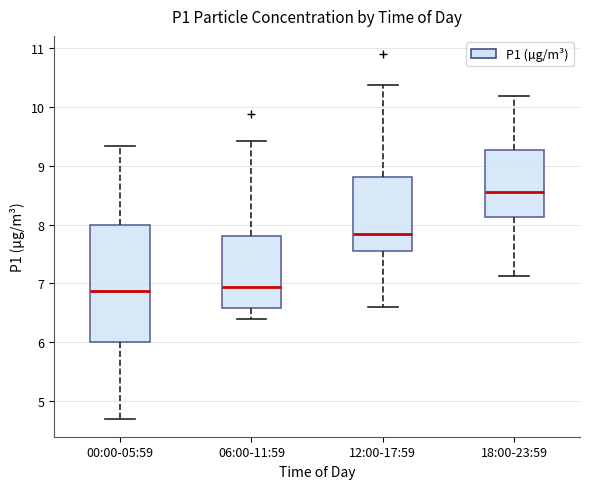

Reading left to right, transcribe this box plot: for each box, give where its median line is, the range the box spans, and where its two whiskers end, as read against the y-axis. The values are not printed on the chart, so give them approximately, as read against the axis.

00:00-05:59: median 6.9, box 6.0 to 8.0, whiskers 4.7 to 9.3
06:00-11:59: median 6.9, box 6.6 to 7.8, whiskers 6.4 to 9.4
12:00-17:59: median 7.8, box 7.6 to 8.8, whiskers 6.6 to 10.4
18:00-23:59: median 8.6, box 8.1 to 9.3, whiskers 7.1 to 10.2